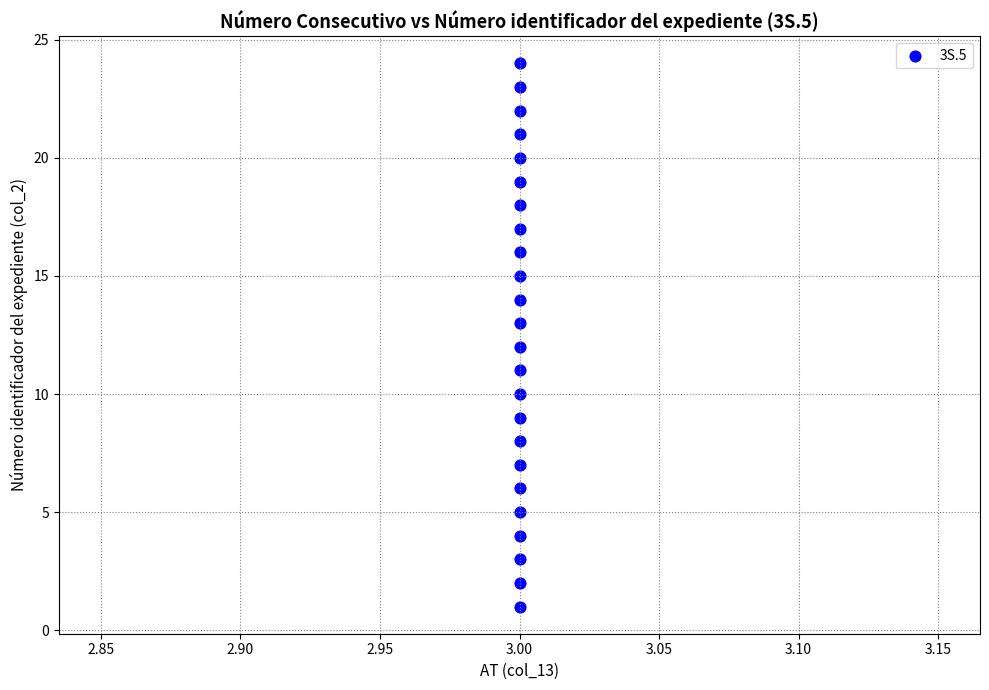

What is the range of Y values (max minus min)?

23